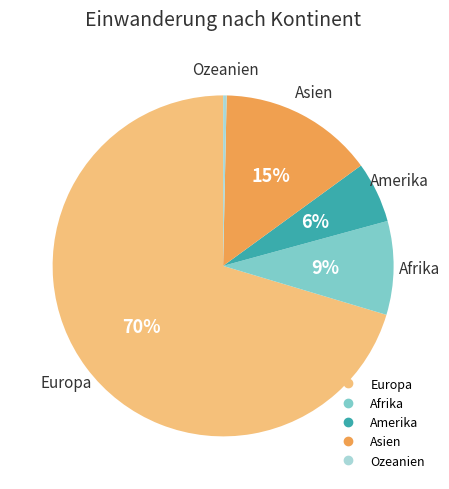

To the nearest percent, what percentage of the pie is Amerika?

6%